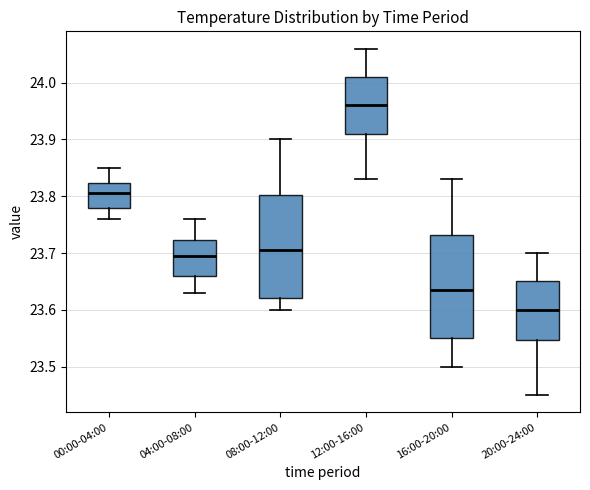

Where does the upper whisker of the box for 00:00-04:00 end on the y-axis? The values are not printed on the chart, so give them approximately, as read against the axis.

23.85